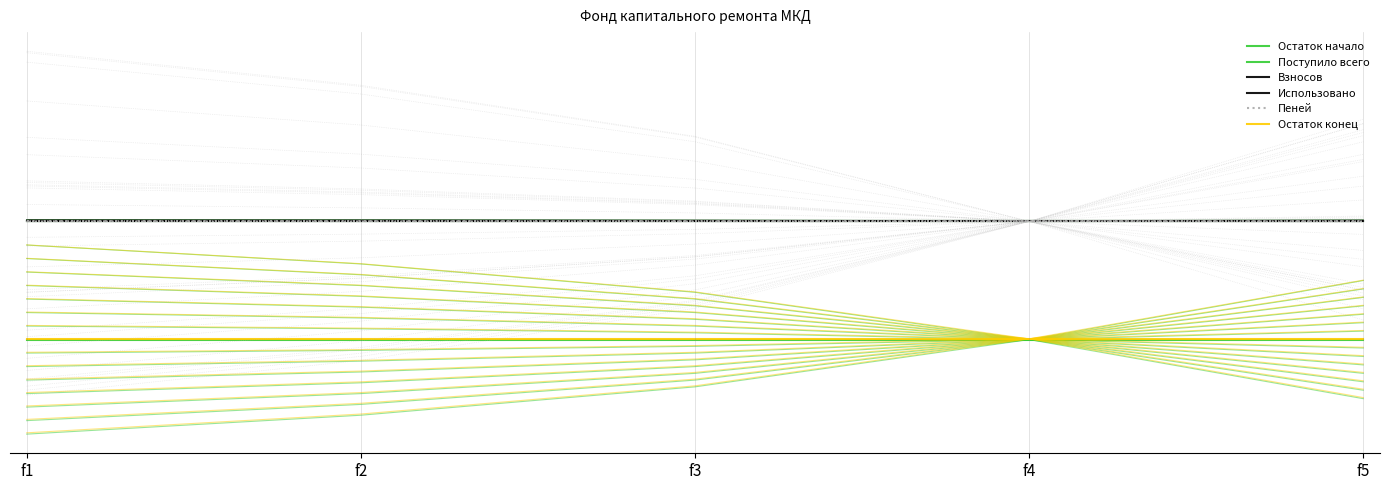

True or false: Взносов and Поступило всего intersect in this chart.

False